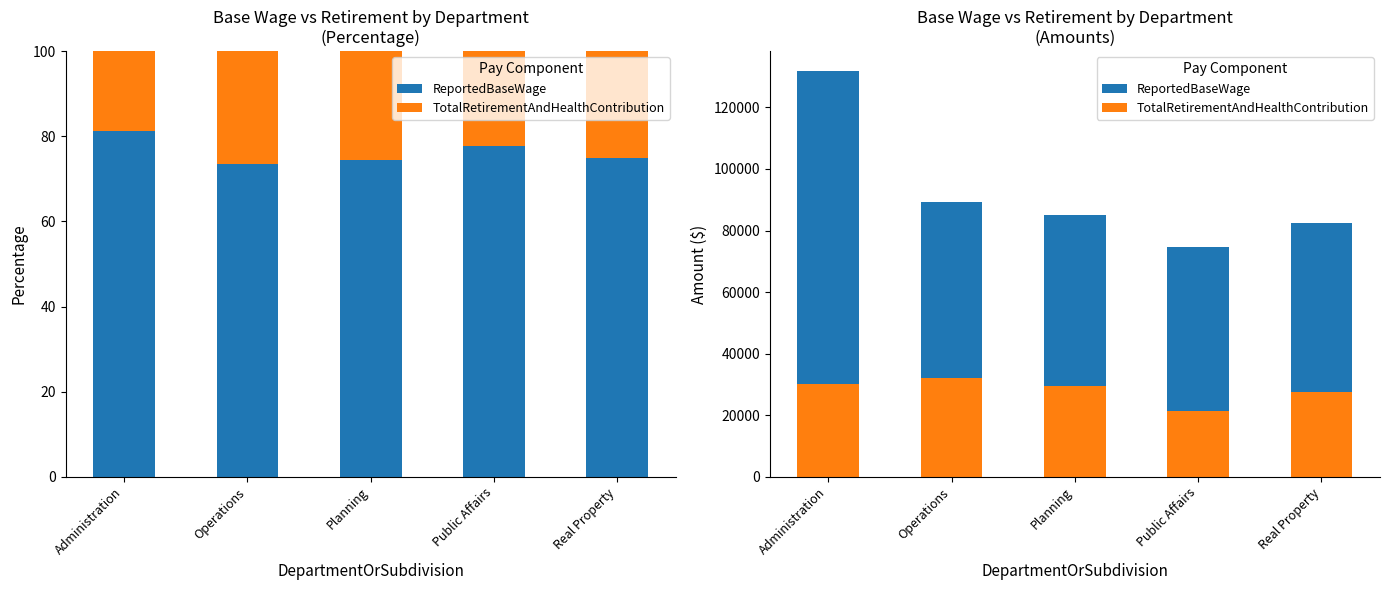

List the labels in order of TotalRetirementAndHealthContribution value, smallest first.

Public Affairs, Real Property, Planning, Administration, Operations